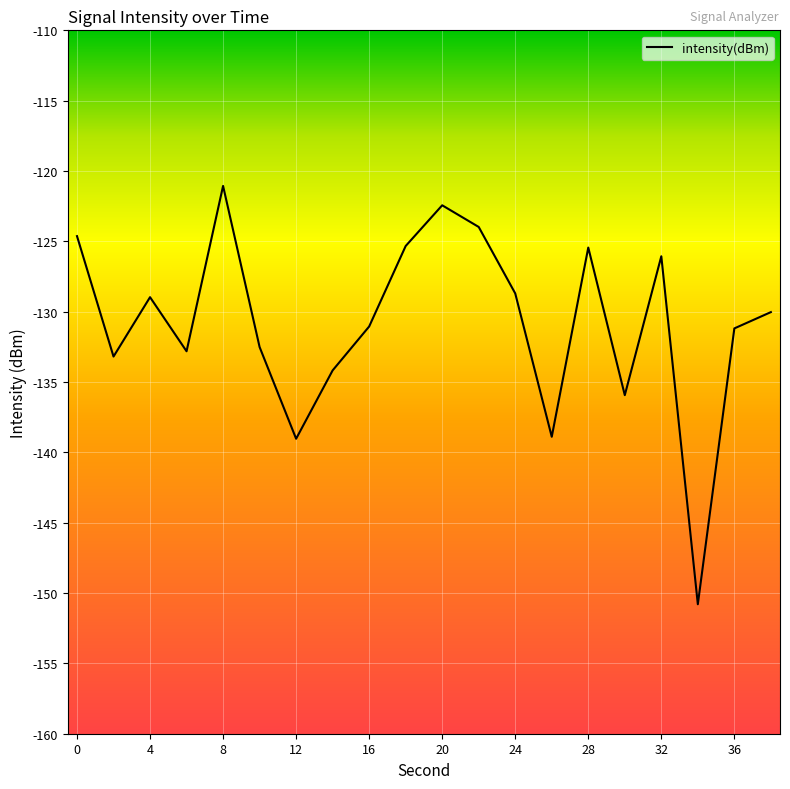

What is the minimum value shown in the chart?

-150.8